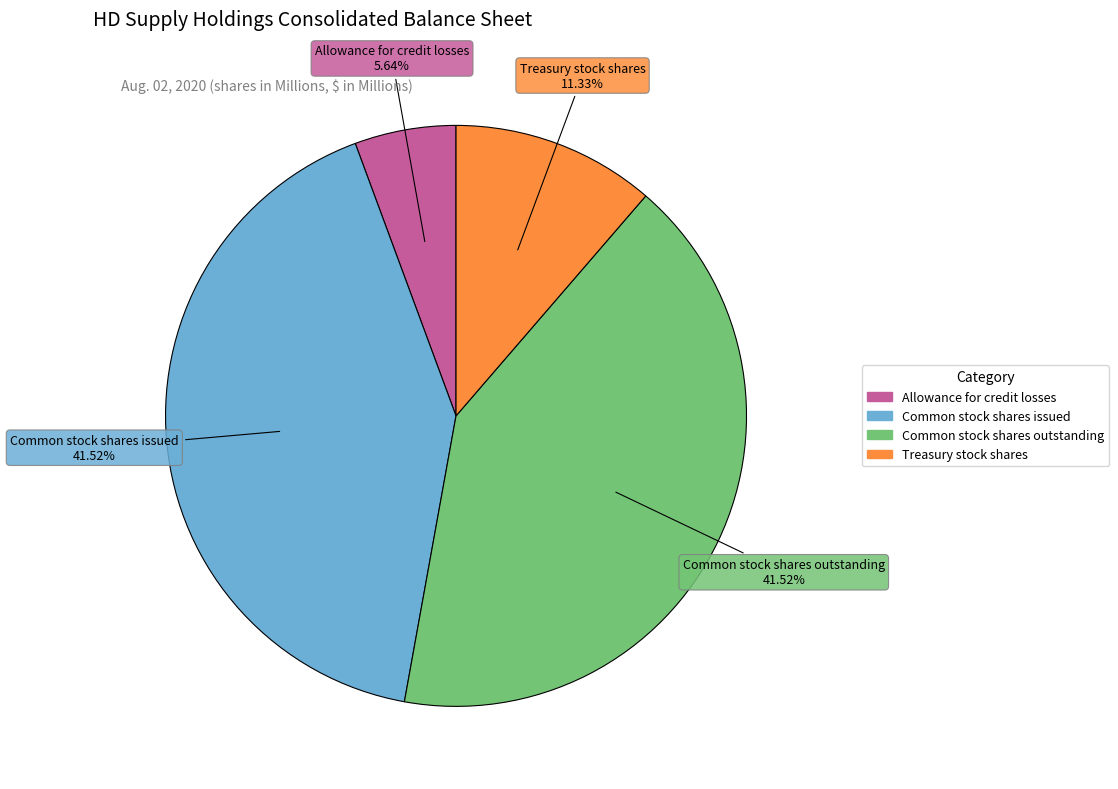

Does Allowance for credit losses represent more than half of the total?

No